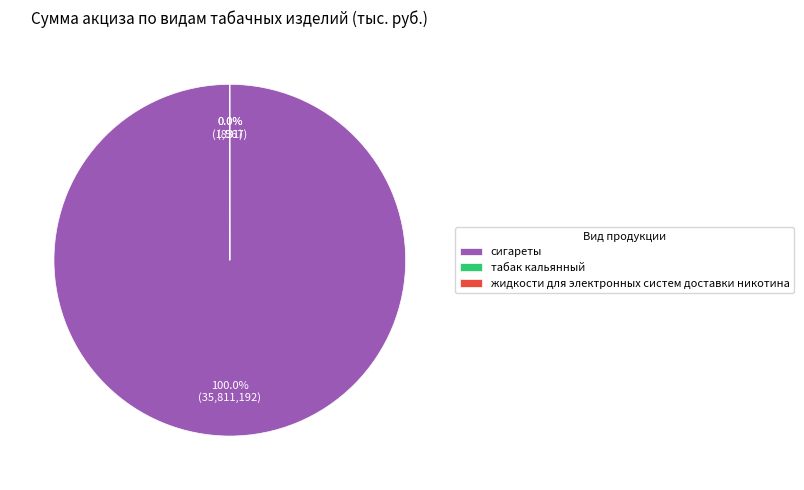

What percentage is the сигареты slice, to the nearest percent?

100%